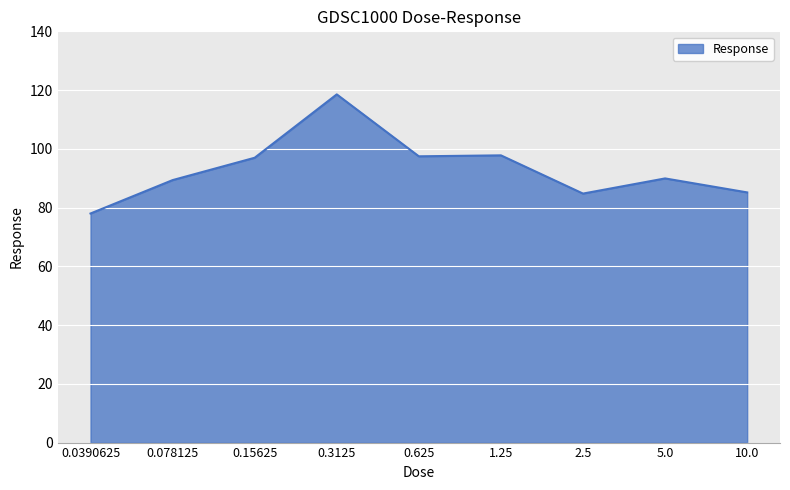

What is the smallest value displayed?

78.0